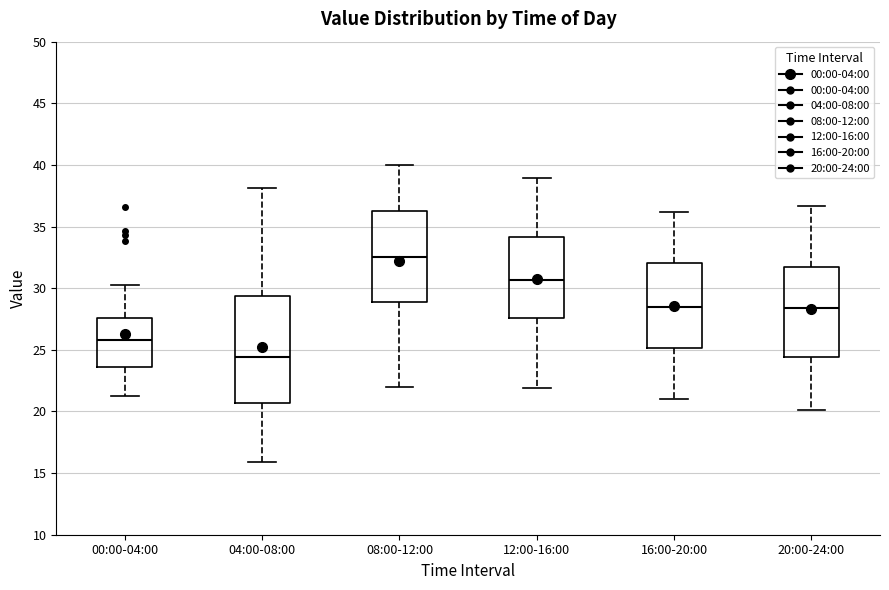

Reading left to right, transcribe this box plot: for each box, give where its median line is, the range the box spans, and where its two whiskers end, as read against the y-axis. The values are not printed on the chart, so give them approximately, as read against the axis.

00:00-04:00: median 26.0, box 23.5 to 27.5, whiskers 21.0 to 30.0
04:00-08:00: median 24.5, box 20.5 to 29.5, whiskers 16.0 to 38.0
08:00-12:00: median 32.5, box 29.0 to 36.5, whiskers 22.0 to 40.0
12:00-16:00: median 30.5, box 27.5 to 34.0, whiskers 22.0 to 39.0
16:00-20:00: median 28.5, box 25.0 to 32.0, whiskers 21.0 to 36.0
20:00-24:00: median 28.5, box 24.5 to 32.0, whiskers 20.0 to 36.5